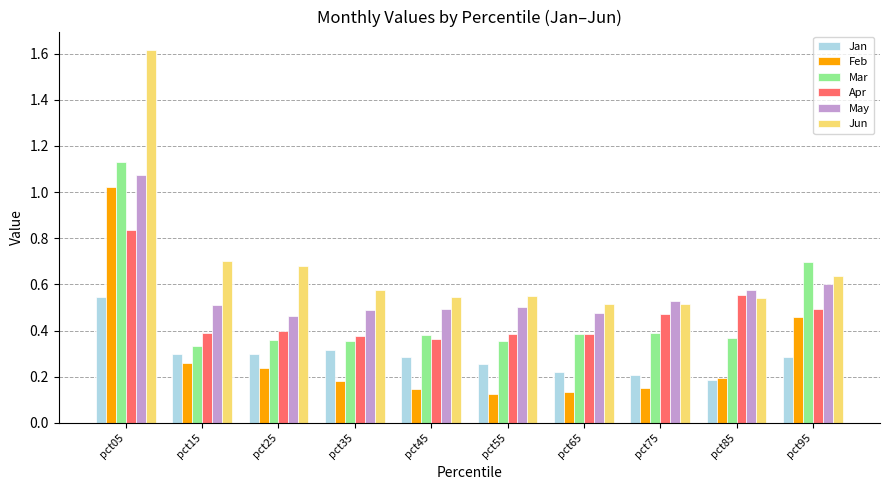

Which series has the widest spread of values?

Jun